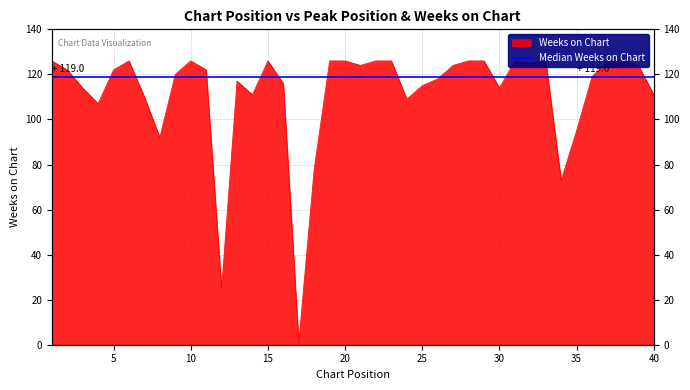

How many points are lower than both their immediate neighbors (excluding endpoints)?

10